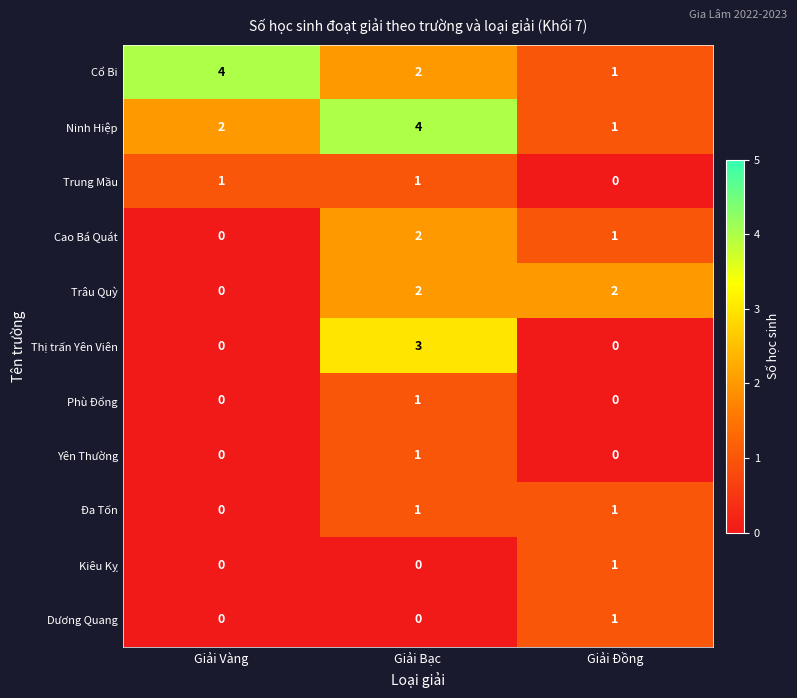

How many Yên Thường values are between 0 and 1?

3